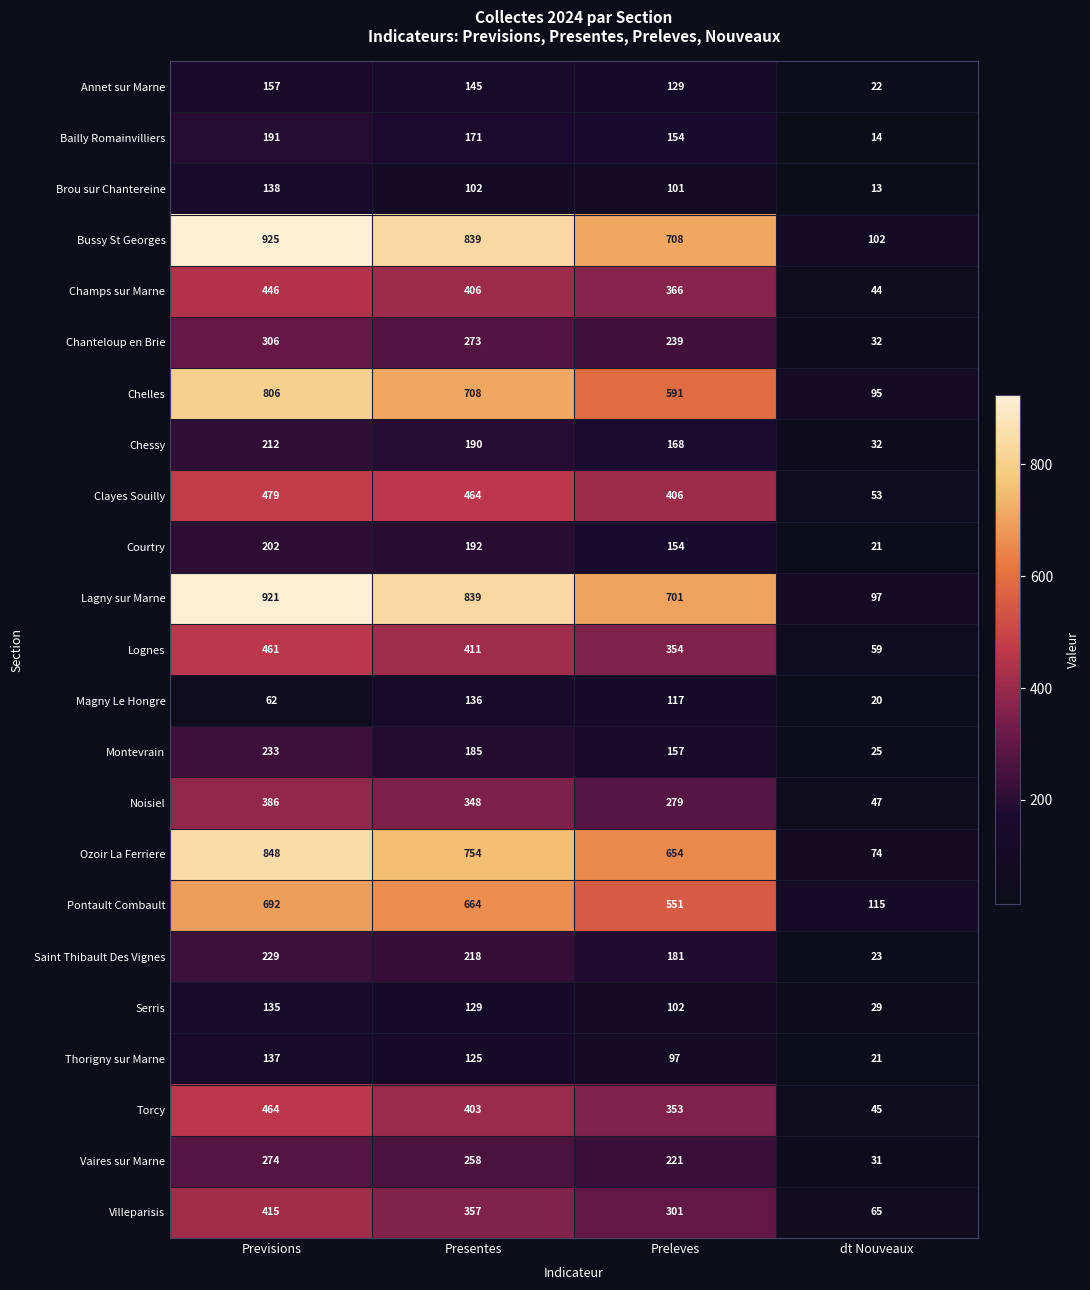

Between Previsions and Preleves, which series saw the biggest shift?

Lagny sur Marne